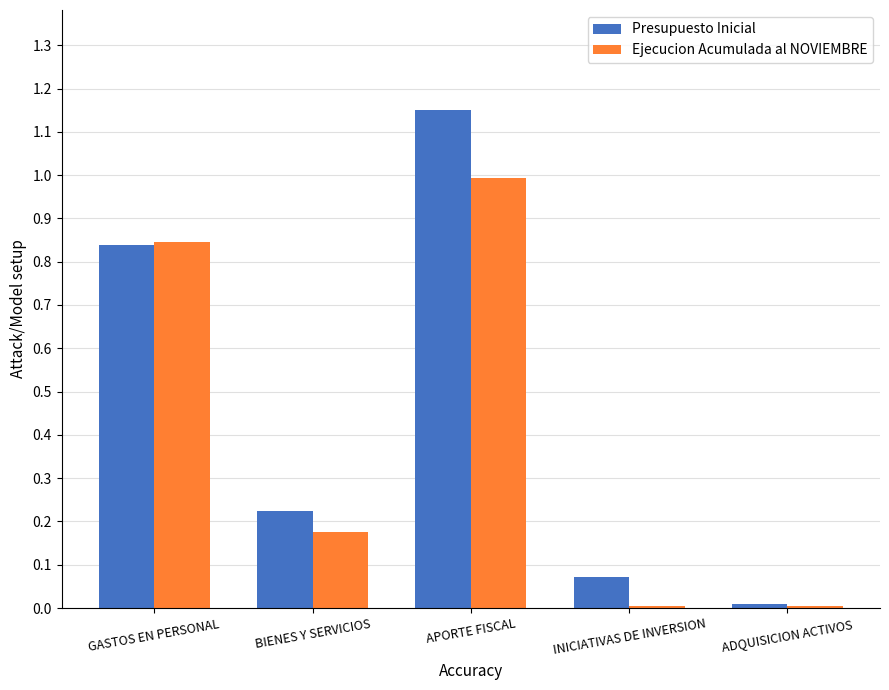

Rank the series by their average value, from lowest to highest.

Ejecucion Acumulada al NOVIEMBRE, Presupuesto Inicial